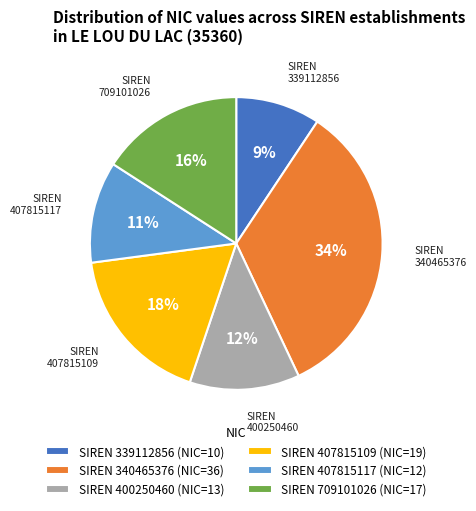

Is the sum of SIREN 709101026 and SIREN 400250460 greater than half?

No